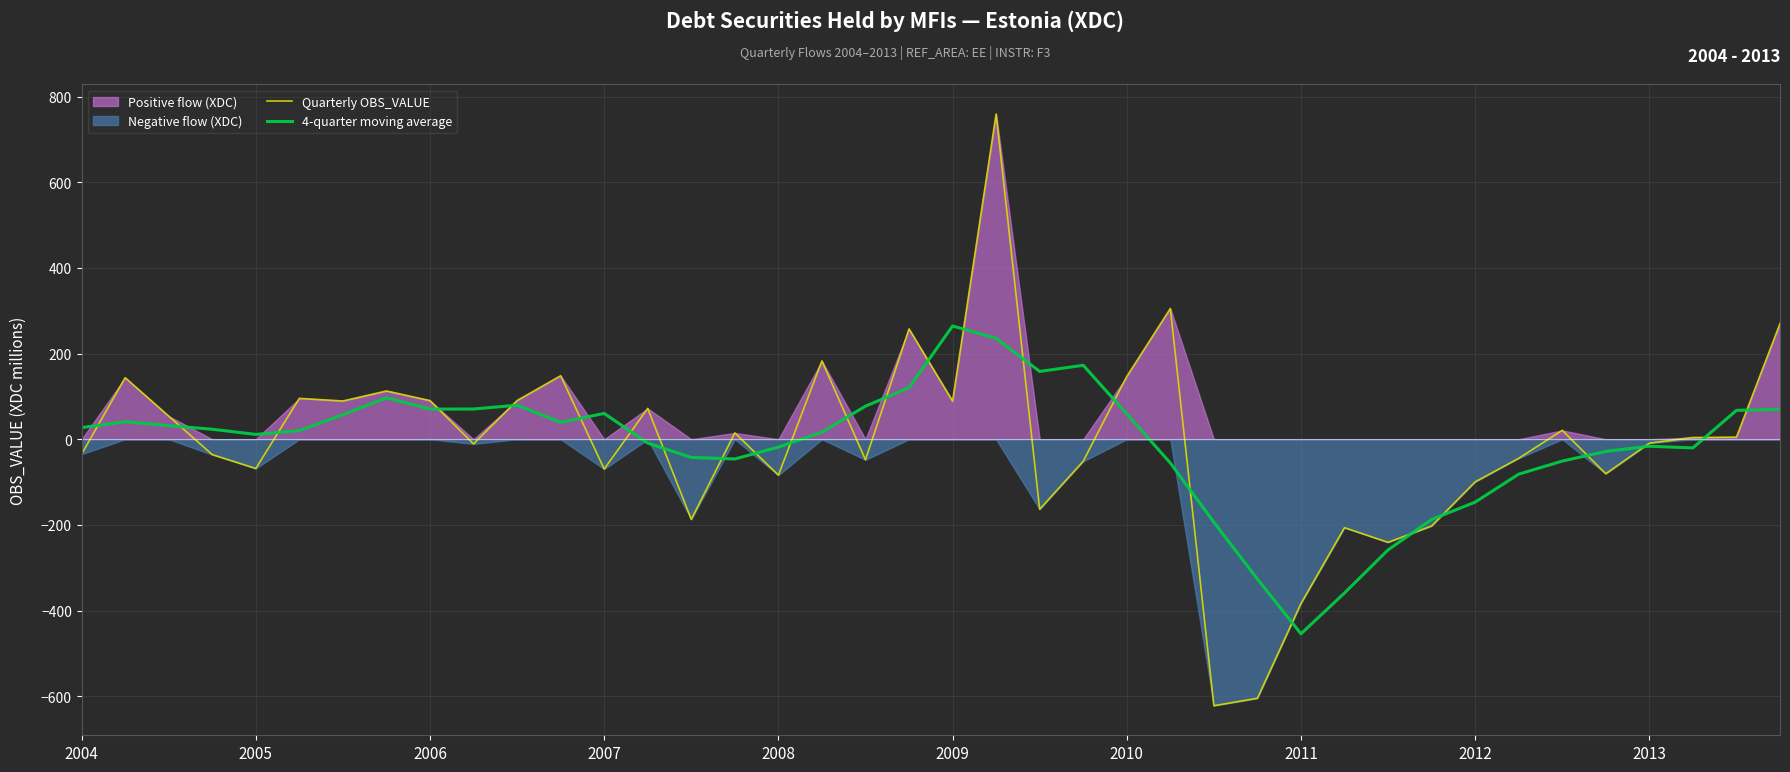

How many intersections are there between 4-quarter moving average and Quarterly OBS_VALUE?

25